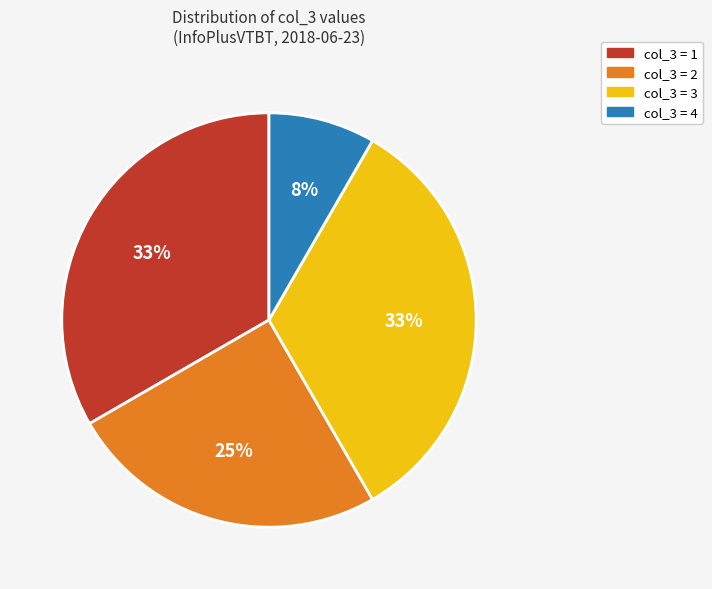

Is col_3 = 2 the majority of the pie?

No